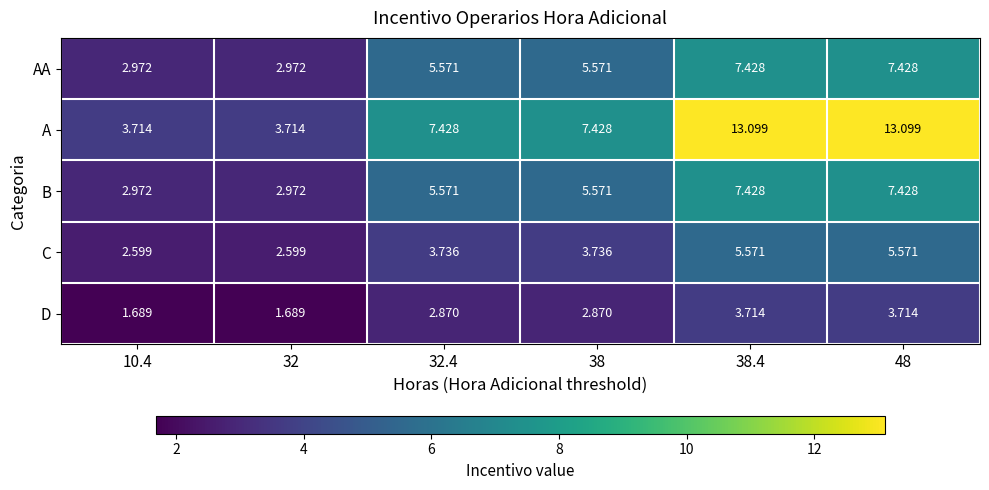

Which series has the largest total across all categories?

A